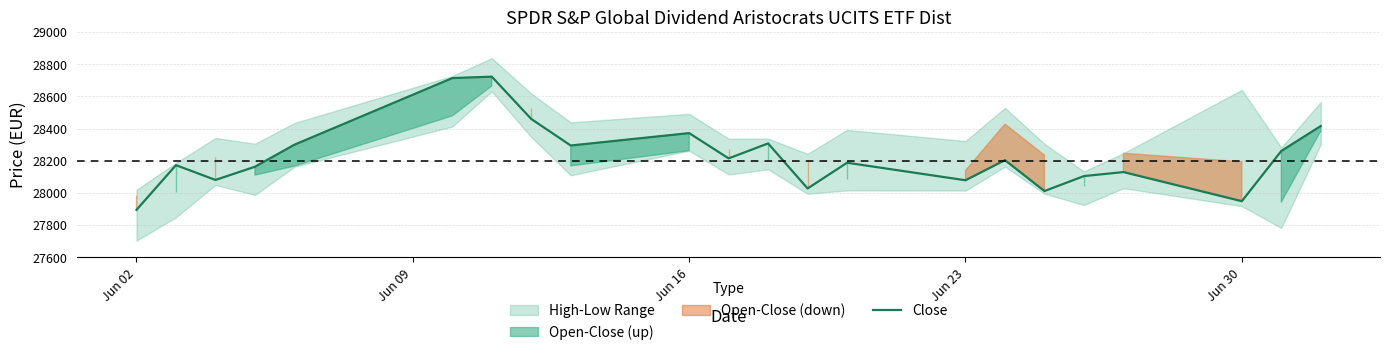

The value of Close at Jun 30 is 27949. True or false?

True